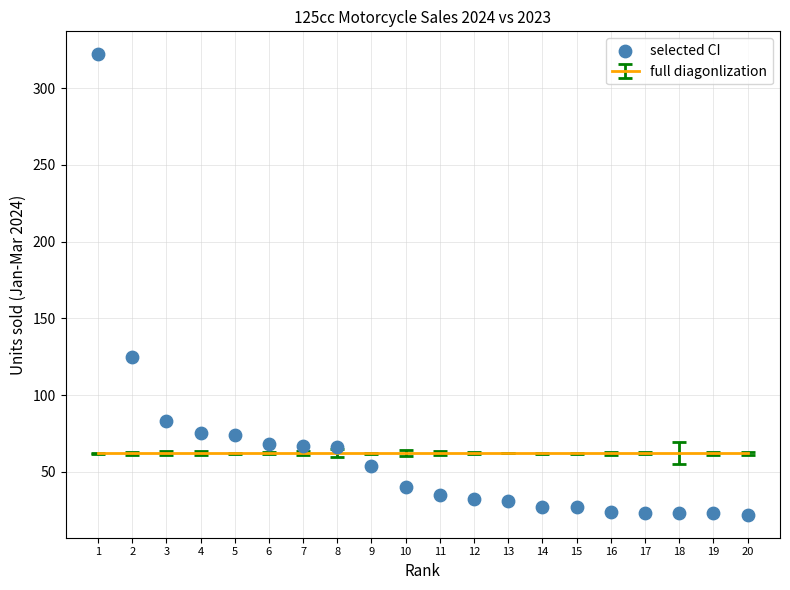

What Y value in the scatter plot is closest to 172?

125